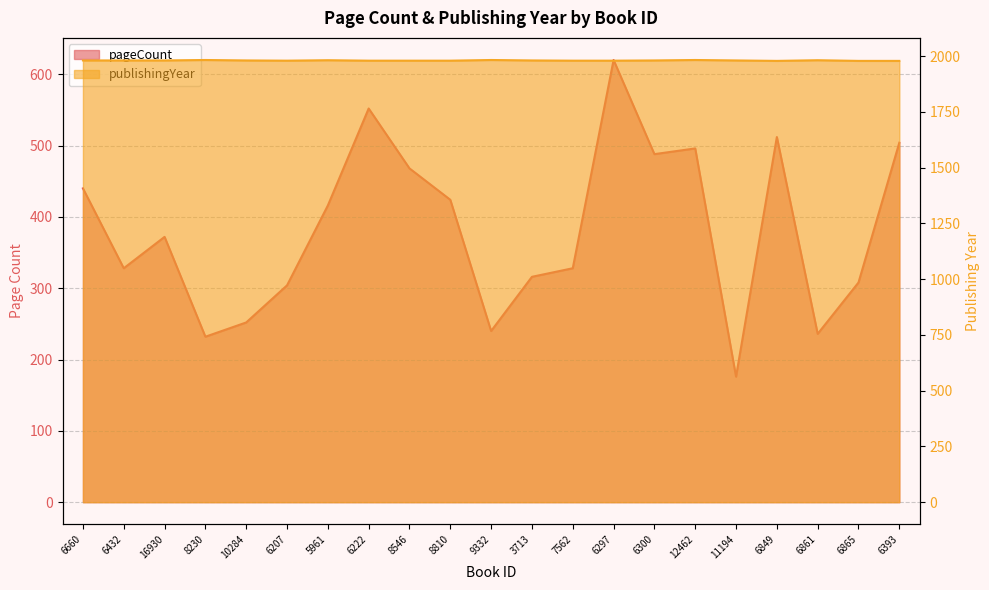

Reading left to right, extract all data points from this chart.

pageCount: 440	328	372	232	252	304	416	552	468	424	240	316	328	620	488	496	176	512	236	308	504
publishingYear: 1981	1981	1981	1983	1981	1980	1982	1980	1980	1980	1983	1981	1980	1980	1981	1983	1981	1979	1982	1979	1979